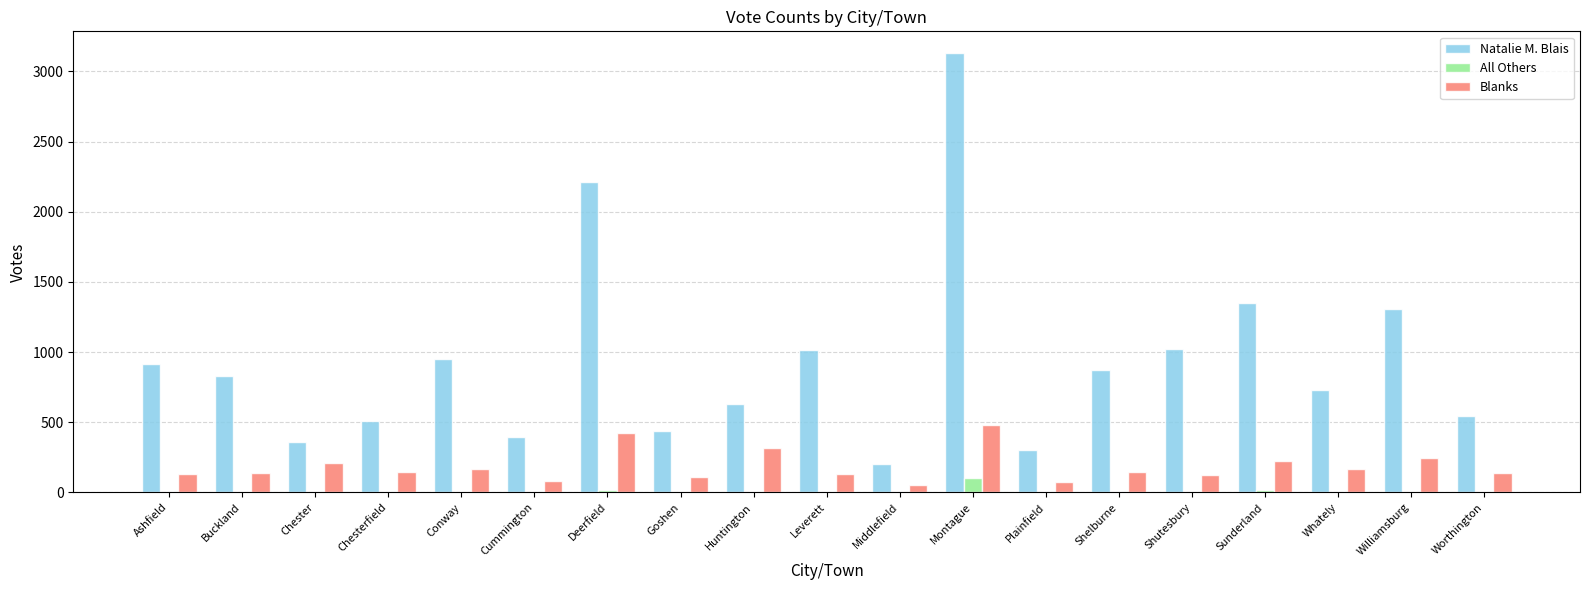

What is the sum of the Blanks values at Chester and Deerfield?

633